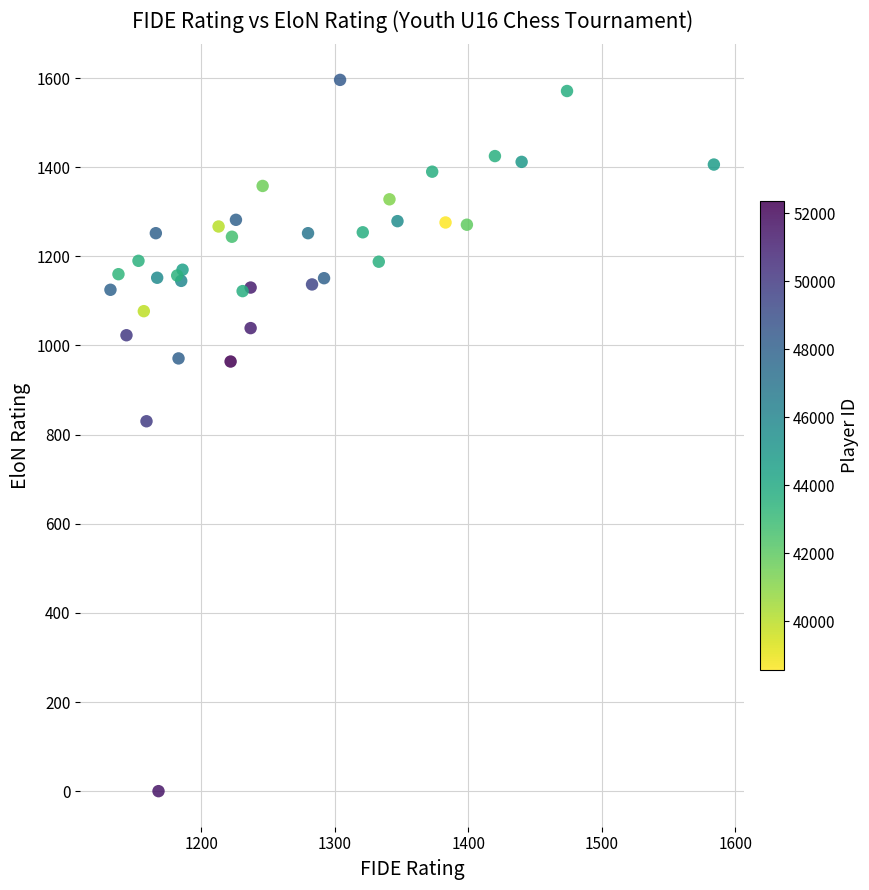

What Y value in the scatter plot is closest to 798?

830